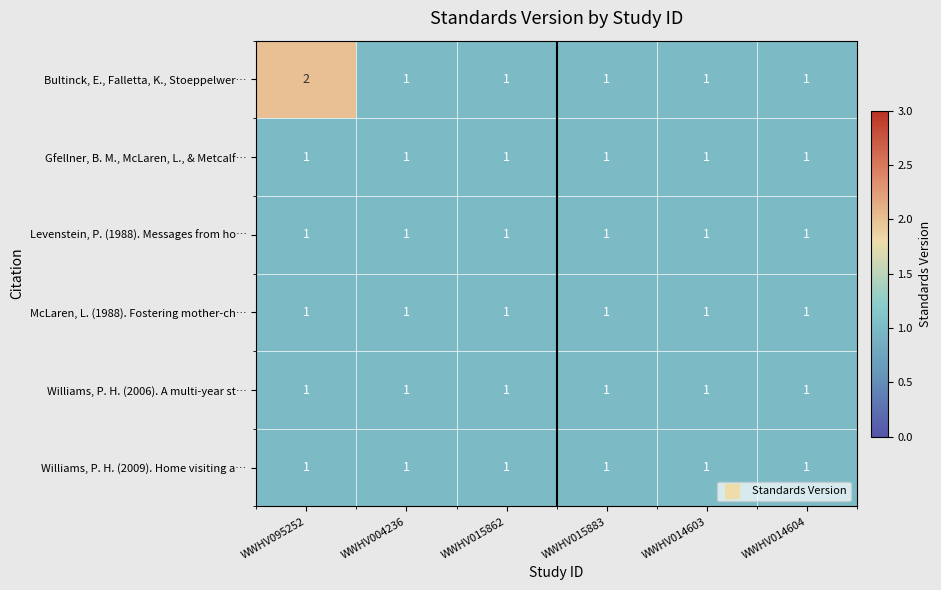

Which series changed the most between WWHV095252 and WWHV004236?

Bultinck, E., Falletta, K., Stoeppelwer…